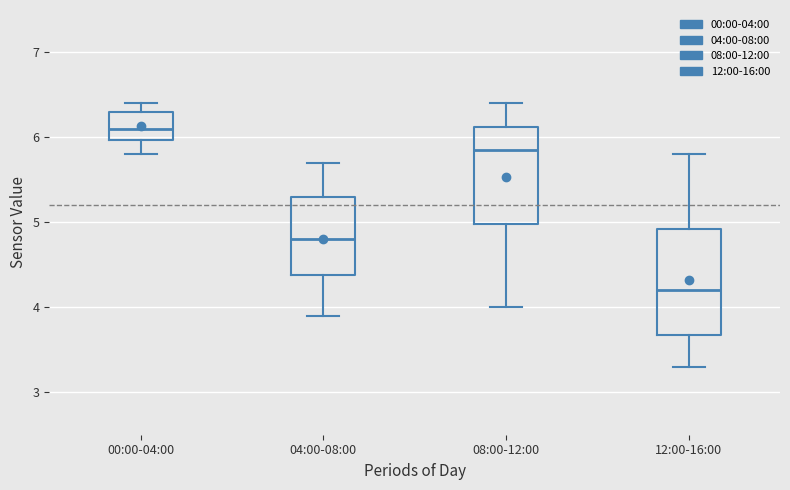

Reading left to right, read every box against the y-axis: the position of its median line, the range the box covers, and the ends of its whiskers. The values are not printed on the chart, so give them approximately, as read against the axis.

00:00-04:00: median 6.1, box 6.0 to 6.3, whiskers 5.8 to 6.4
04:00-08:00: median 4.8, box 4.4 to 5.3, whiskers 3.9 to 5.7
08:00-12:00: median 5.9, box 5.0 to 6.1, whiskers 4.0 to 6.4
12:00-16:00: median 4.2, box 3.7 to 4.9, whiskers 3.3 to 5.8